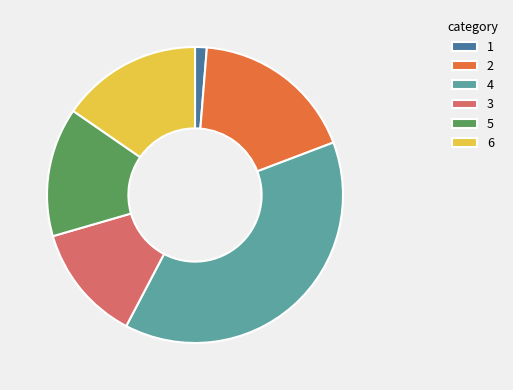

The 1 slice represents 1% of the pie. True or false?

True